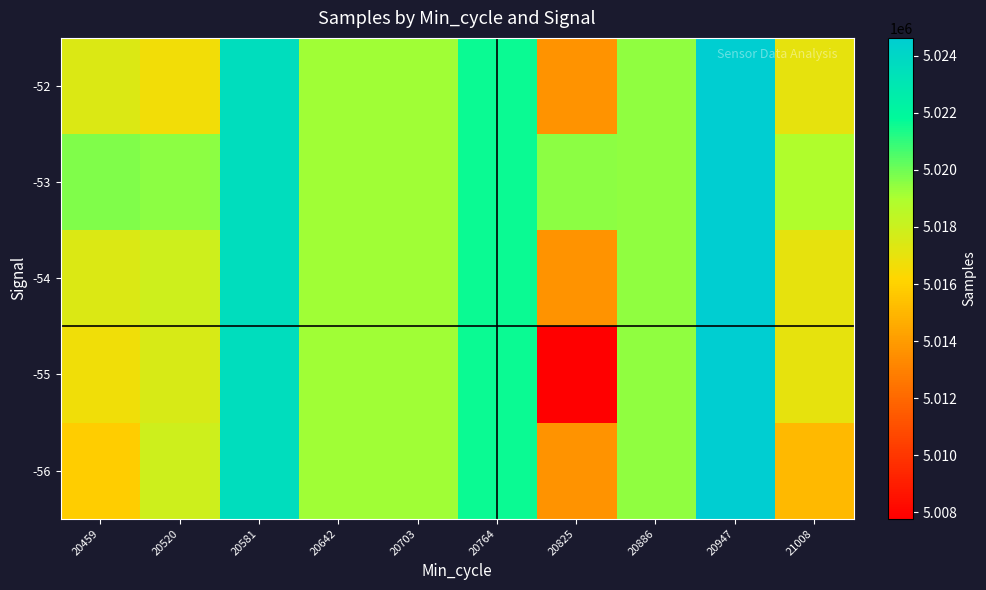

Reading right to left, list all the values displayed in this chart.

-52: 21008=5016994.0	20947=5024619.0	20886=5019431.0	20825=5013663.0	20764=5021626.0	20703=5019164.7	20642=5019164.7	20581=5023589.0	20520=5016605.0	20459=5017409.0
-53: 21008=5018873.0	20947=5024619.0	20886=5019431.0	20825=5019542.0	20764=5021626.0	20703=5019164.7	20642=5019164.7	20581=5023589.0	20520=5019551.5	20459=5019752.6
-54: 21008=5016994.0	20947=5024619.0	20886=5019431.0	20825=5013663.0	20764=5021626.0	20703=5019164.7	20642=5019164.7	20581=5023589.0	20520=5017907.3	20459=5017430.4
-55: 21008=5016994.0	20947=5024619.0	20886=5019431.0	20825=5007784.0	20764=5021626.0	20703=5019164.7	20642=5019164.7	20581=5023589.0	20520=5017565.5	20459=5016702.9
-56: 21008=5015115.0	20947=5024619.0	20886=5019431.0	20825=5013663.0	20764=5021626.0	20703=5019164.7	20642=5019164.7	20581=5023589.0	20520=5017907.3	20459=5015857.0